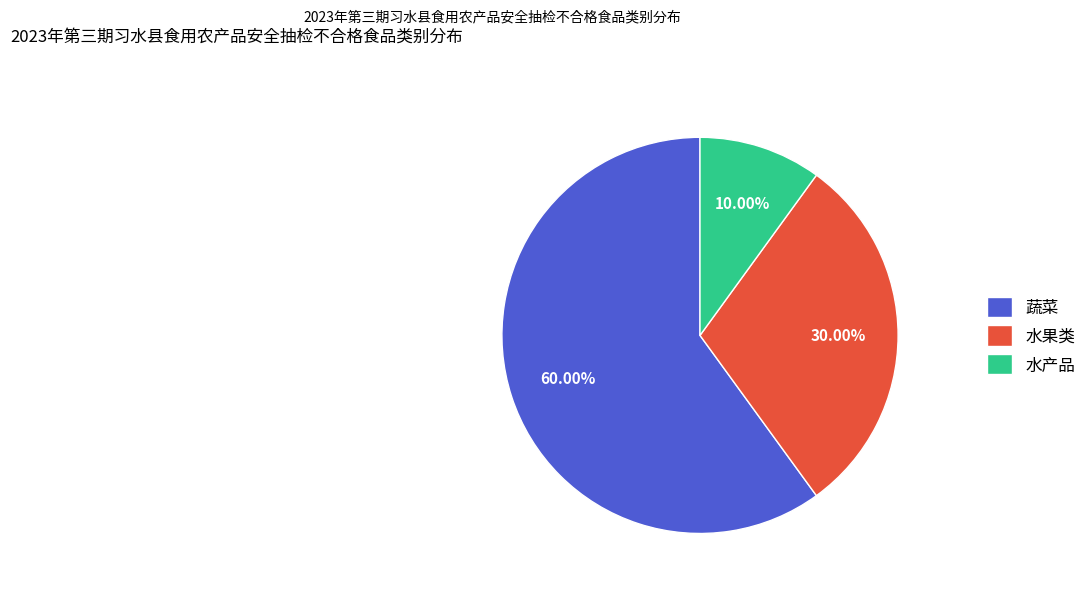

To the nearest percent, what is the difference between the largest and smallest slice percentages?

50%